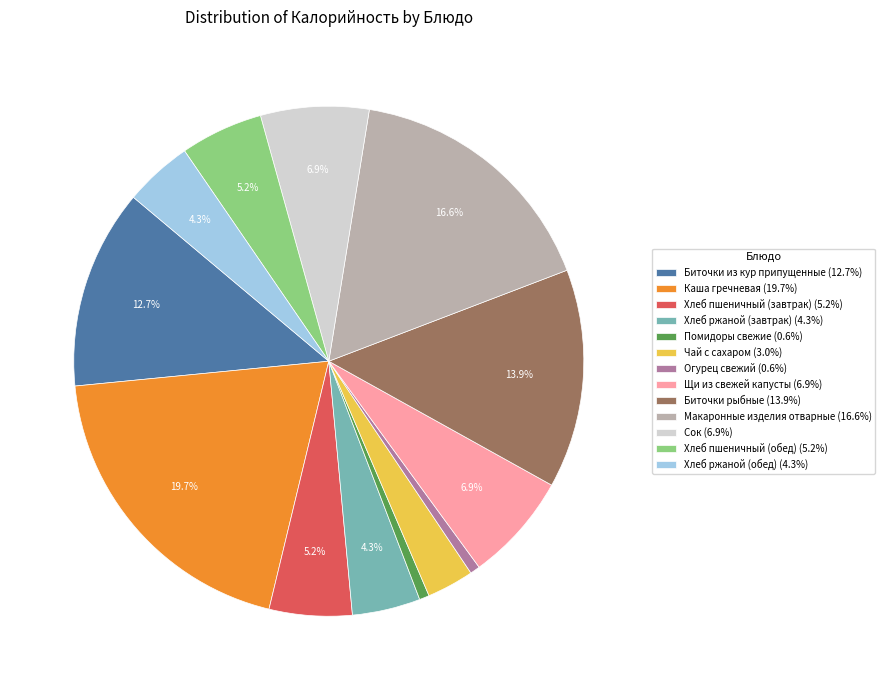

How many slices are in this pie chart?

13